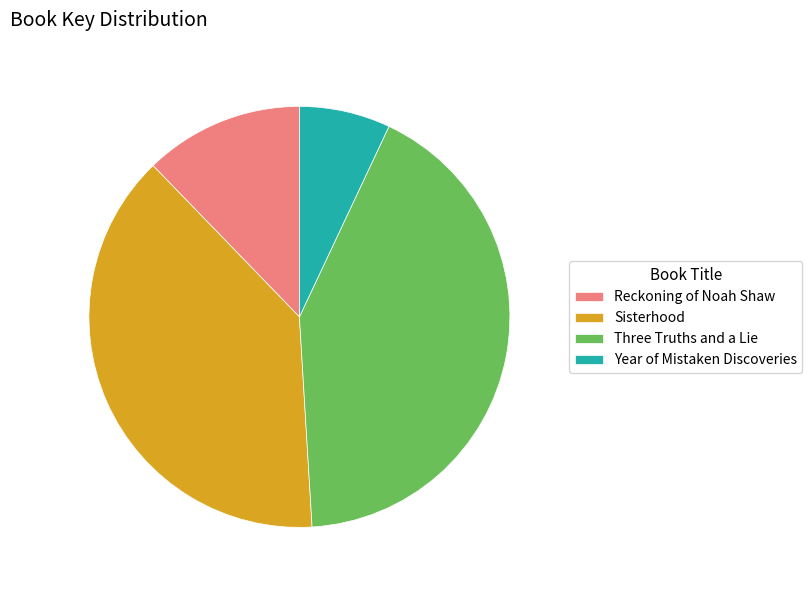

Do Sisterhood and Year of Mistaken Discoveries together represent more than half of the pie?

No